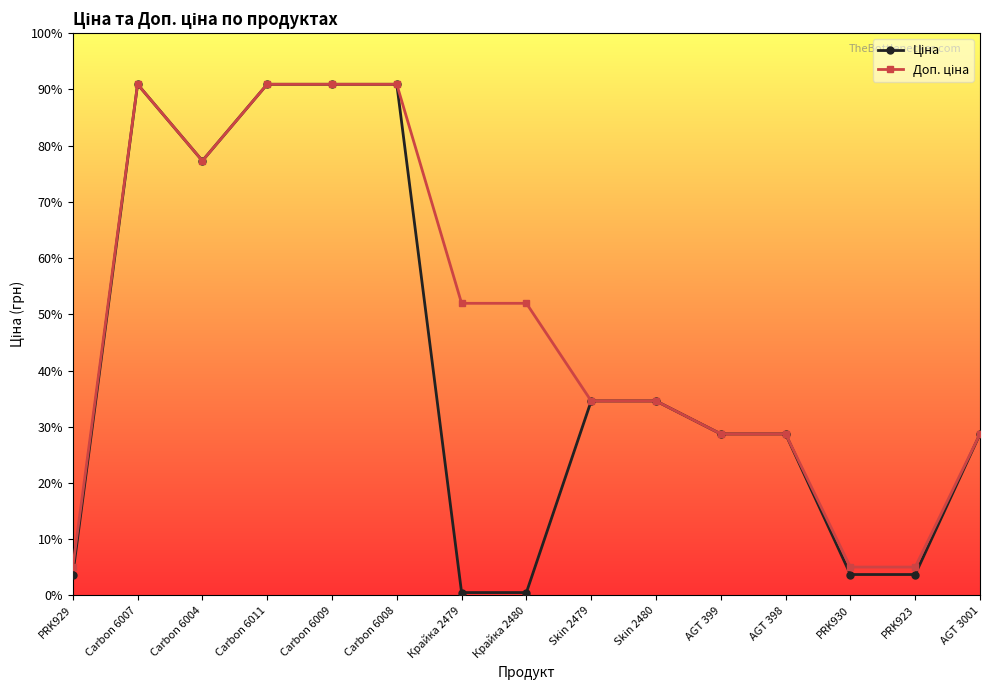

Which category has the highest value across all series?

Carbon 6007